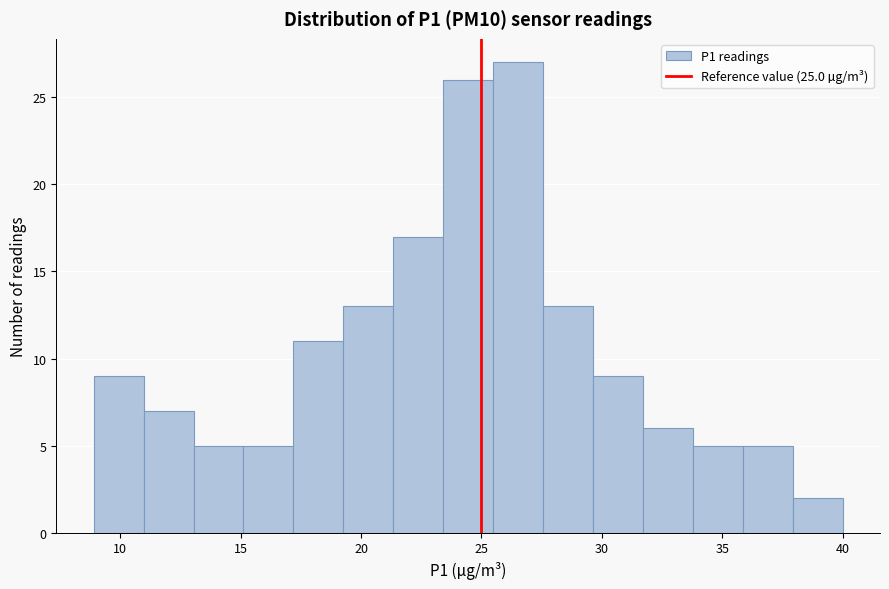

Which range on the x-axis has the tallest bar?

25.5 to 27.5